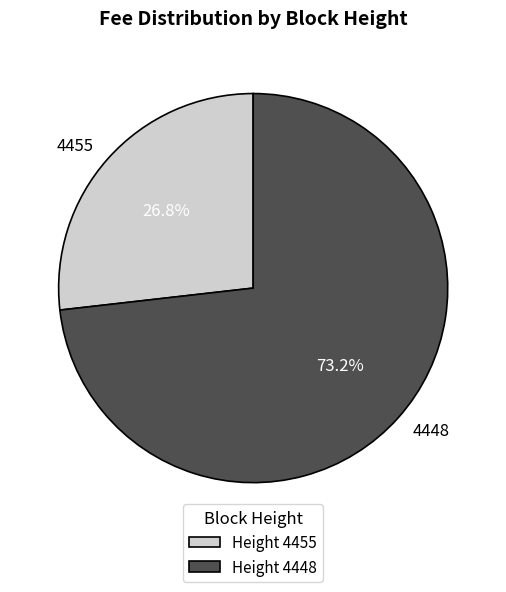

Does any single category account for the majority?

Yes